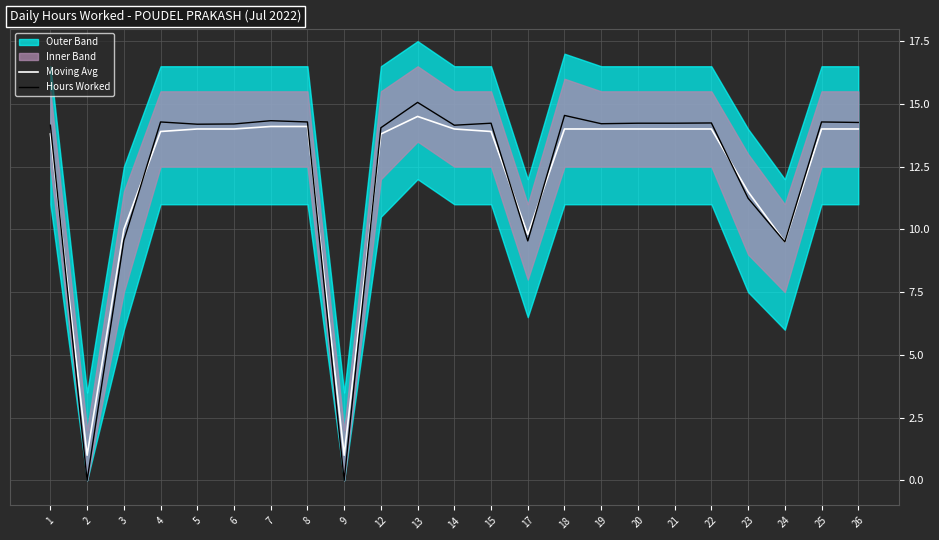

The value of Moving Avg at 7 is 18.7. True or false?

False